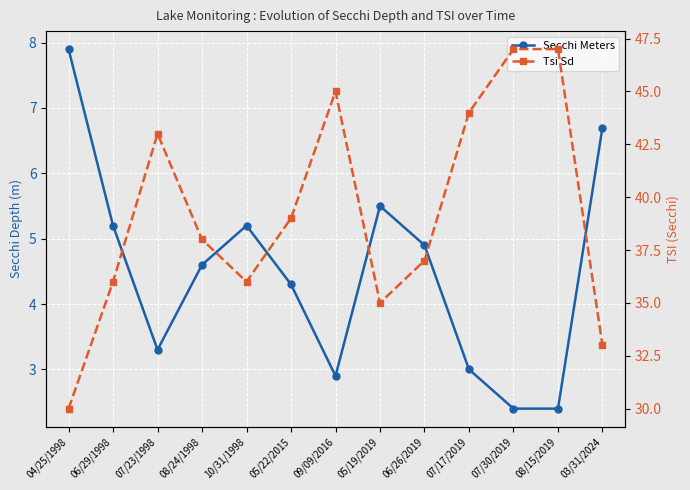

Which series has the largest range (max minus min)?

Tsi Sd